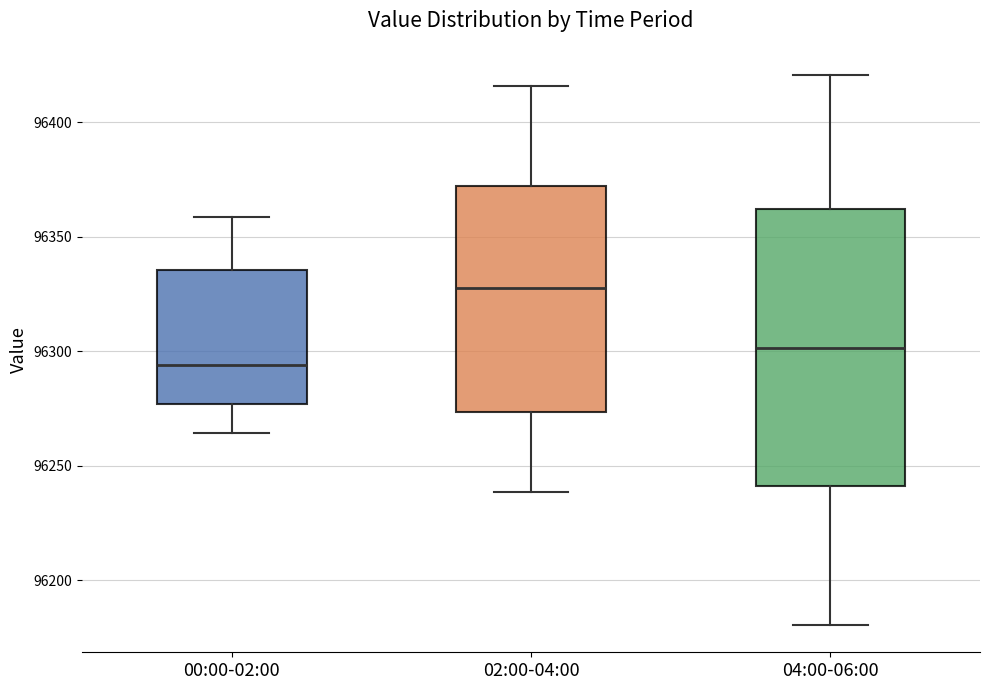

Which box's median line is the highest?

02:00-04:00